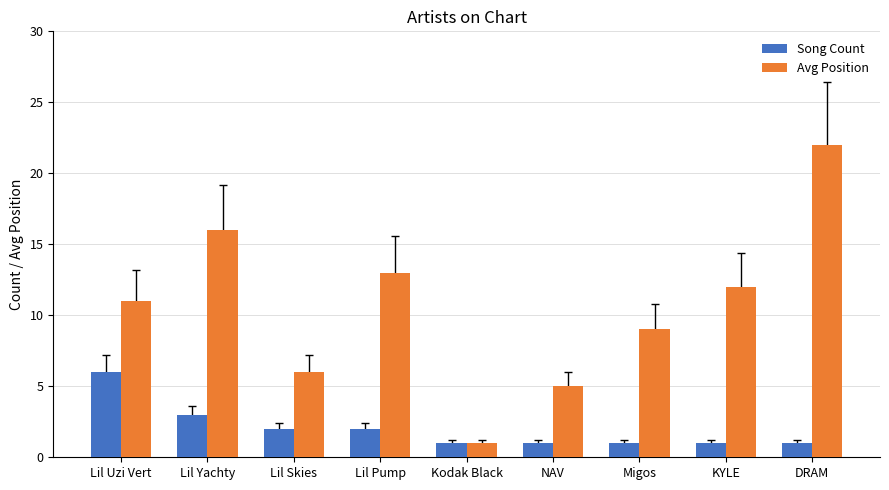

True or false: Song Count has a value of 2 at Lil Pump.

True